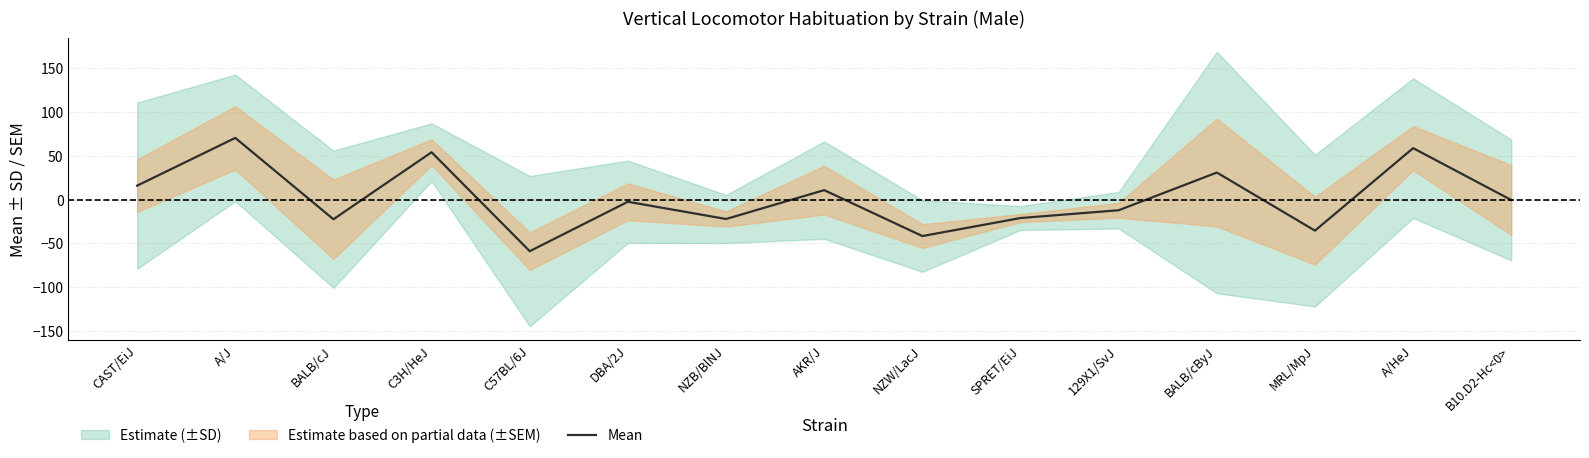

What is the value of the 6th point from the left?

-2.5